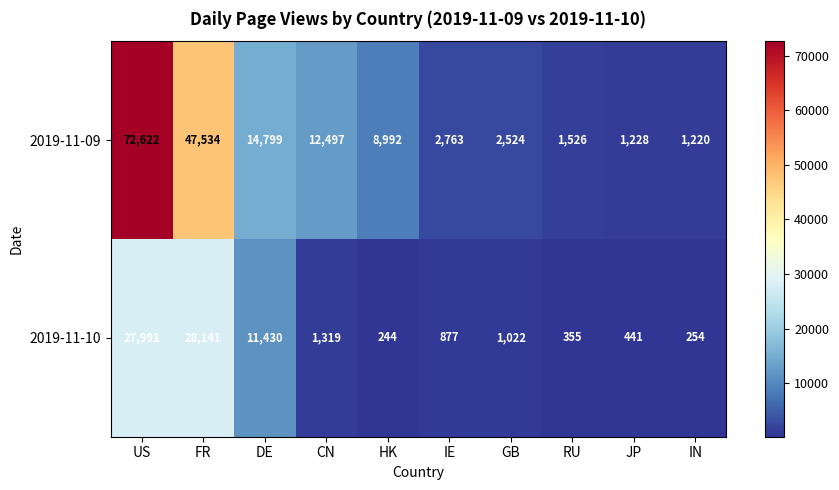

The value of 2019-11-10 at FR is 12315. True or false?

False